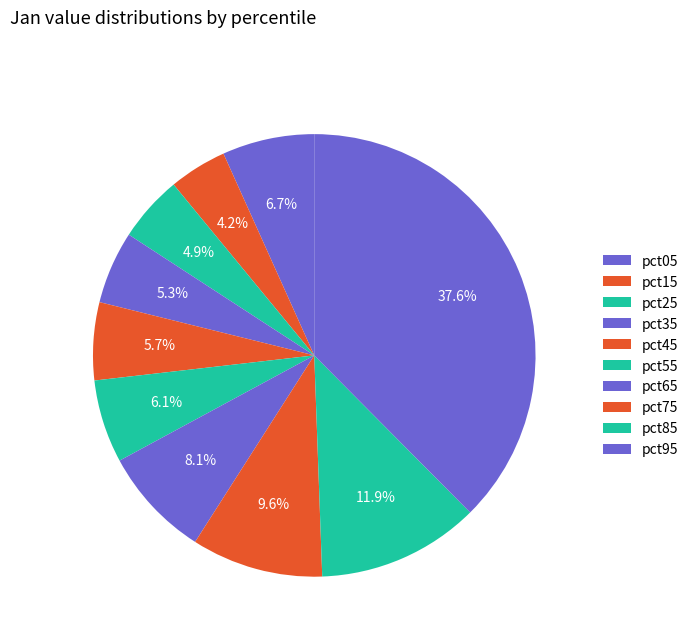

Do pct35 and pct05 together represent more than half of the pie?

No